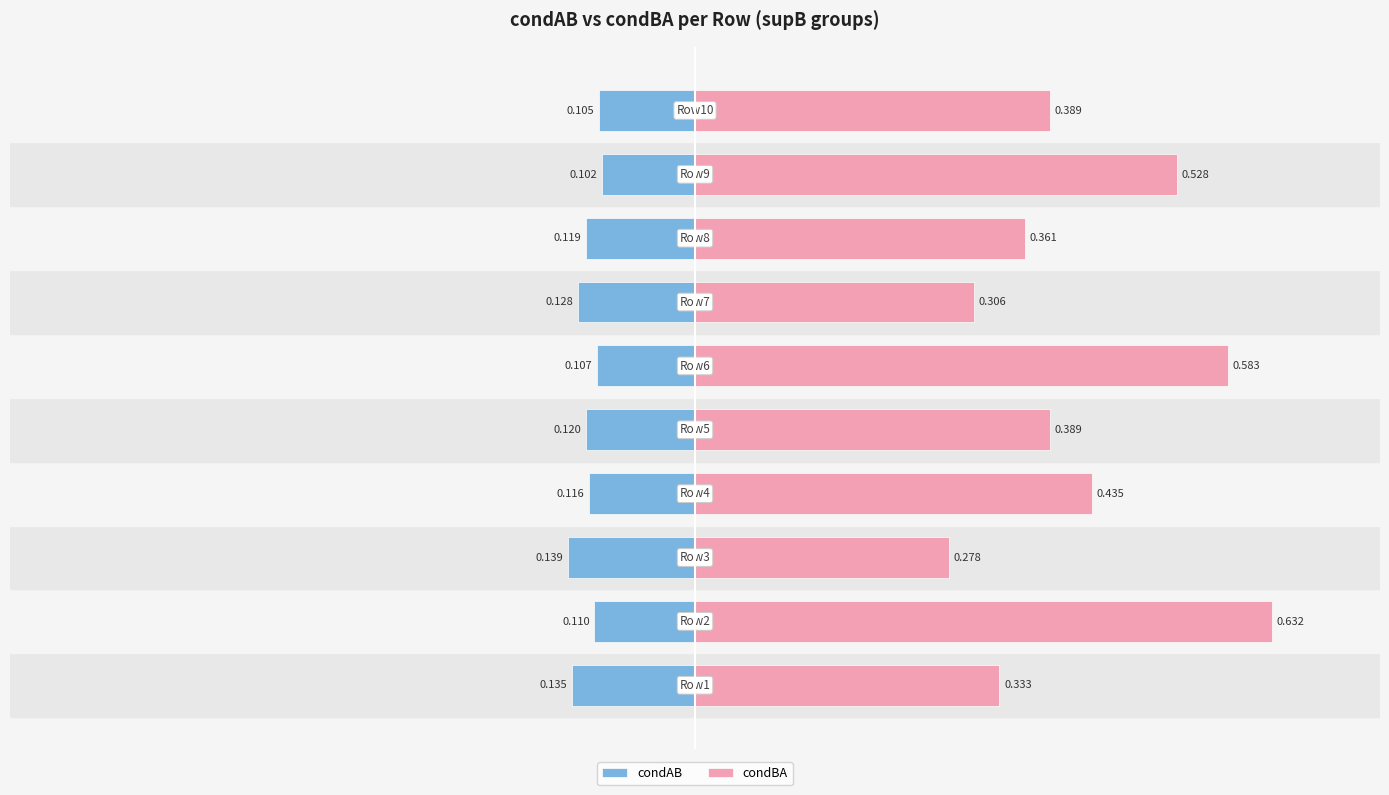

The value of condAB at 0 is -0.2. True or false?

False